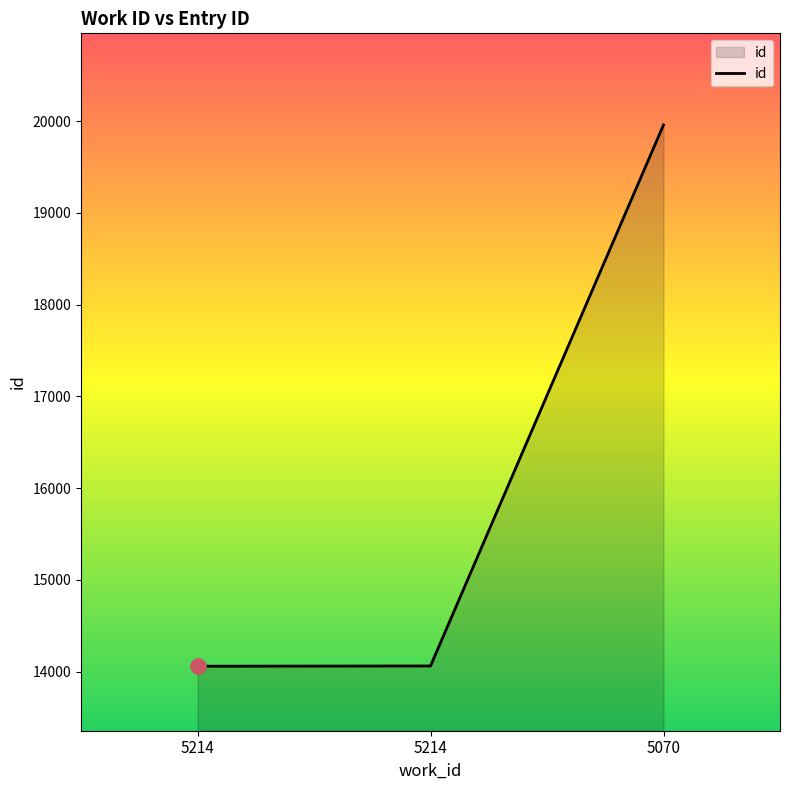

Approximately how many times larger is the value at 5214 compared to 5070?

0.7